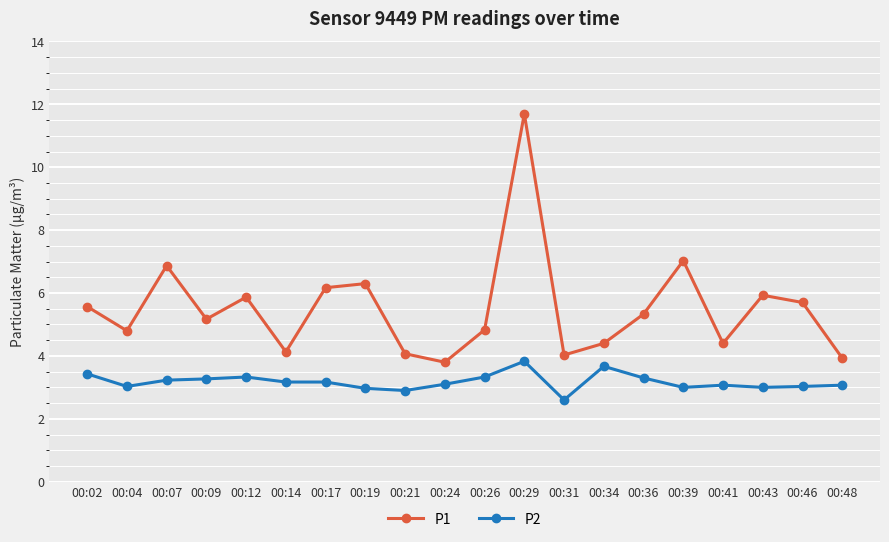

What is the difference between the P1 values at 00:14 and 00:36?

1.2